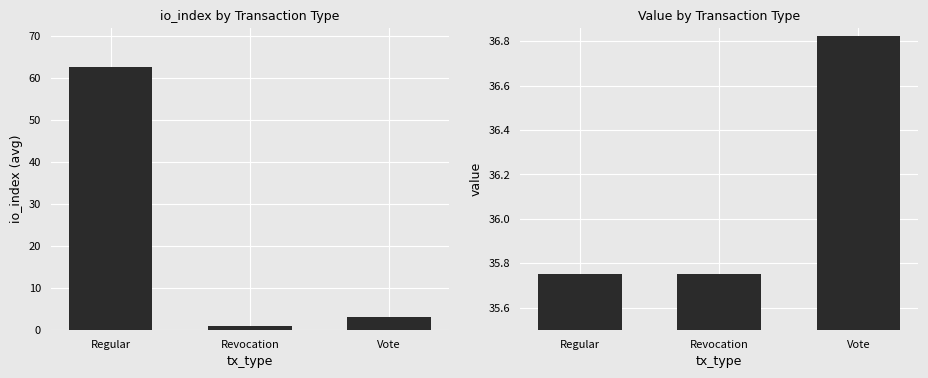

What is the label of the 3rd bar from the left?

Vote